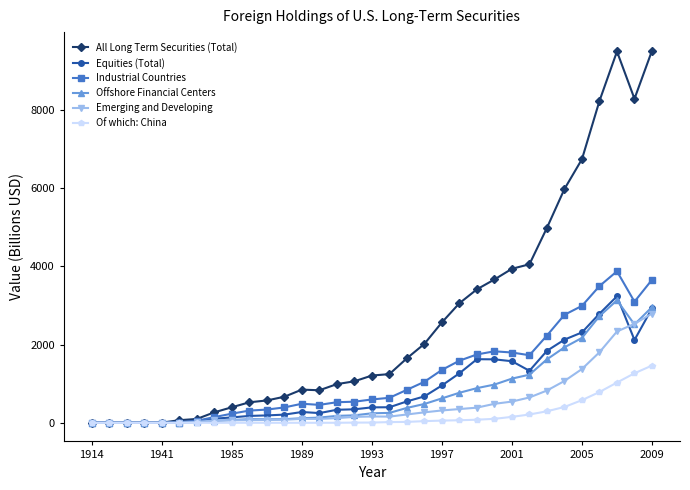

What is the value of the Equities (Total) point at the 33rd from the left?

2922.8